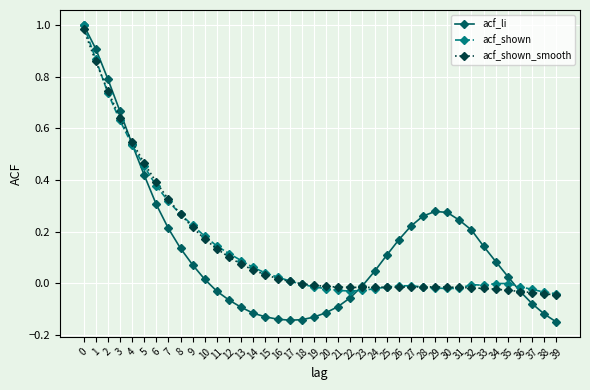

What is the difference between the second highest and second lowest values in the acf_li series?

1.1